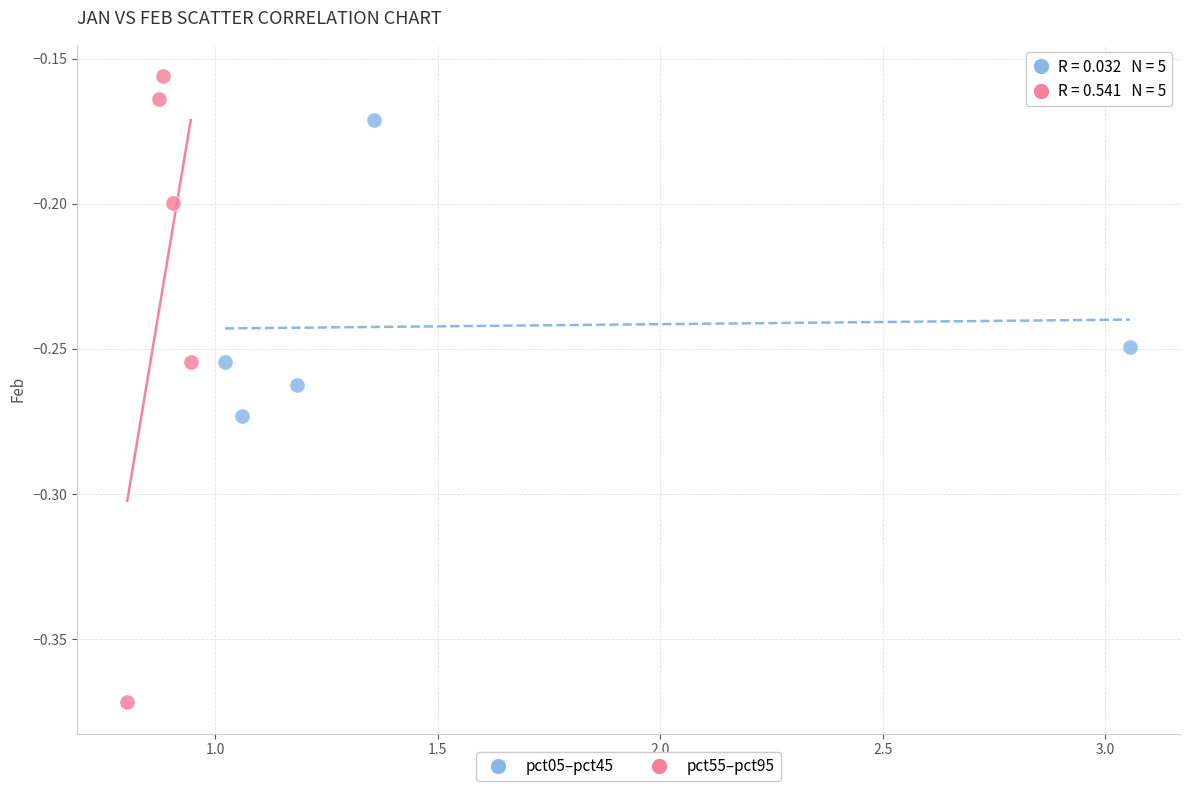

Which series contains the highest Y value?

pct55–pct95